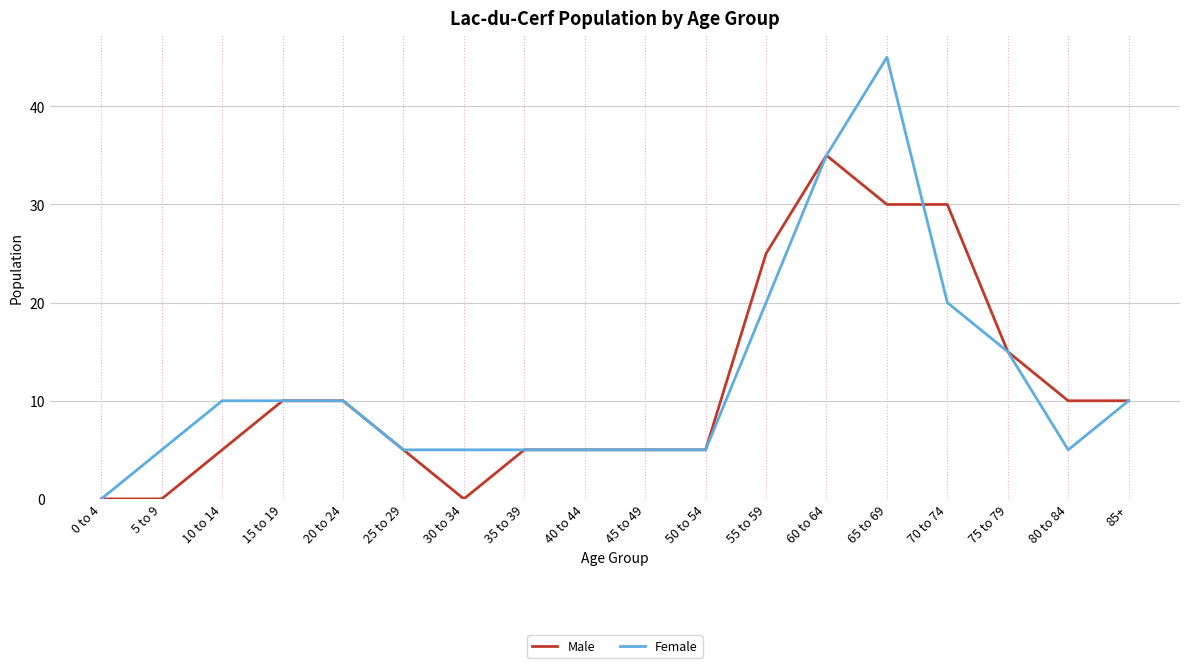

At which label does Male reach its peak?

60 to 64